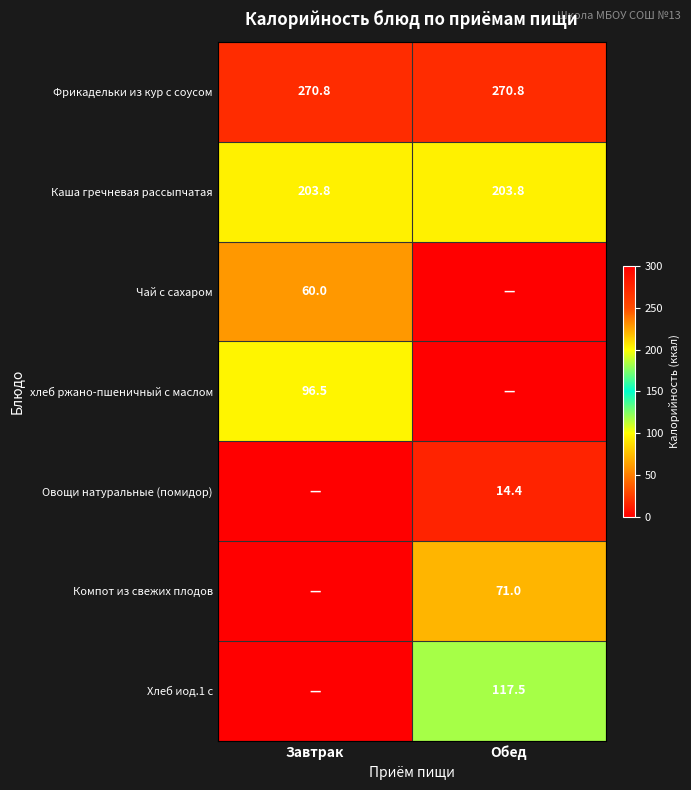

What is the average value of the Фрикадельки из кур с соусом series?

270.8